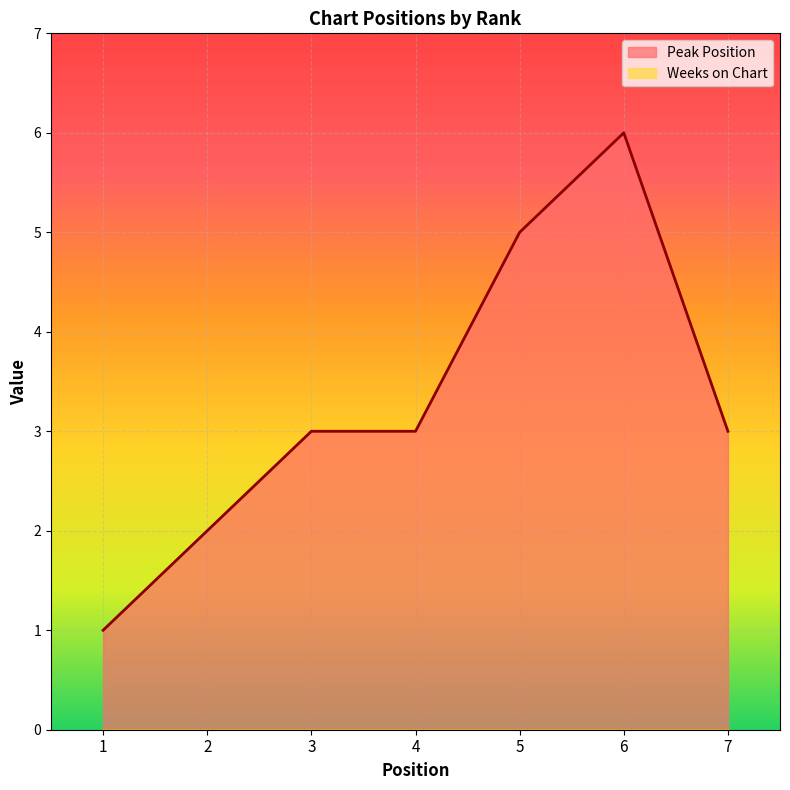

What is the value of the 4th point from the left?

3